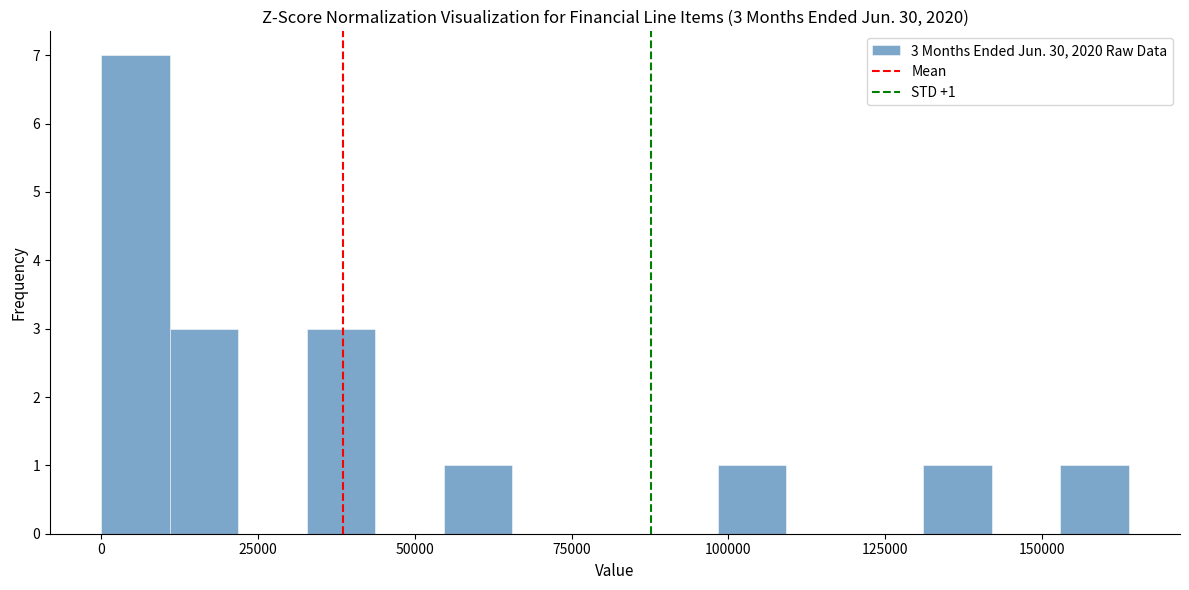

Around what value on the x-axis is the tallest bar? Give the approximate position of its centre, as read against the axis.

5000